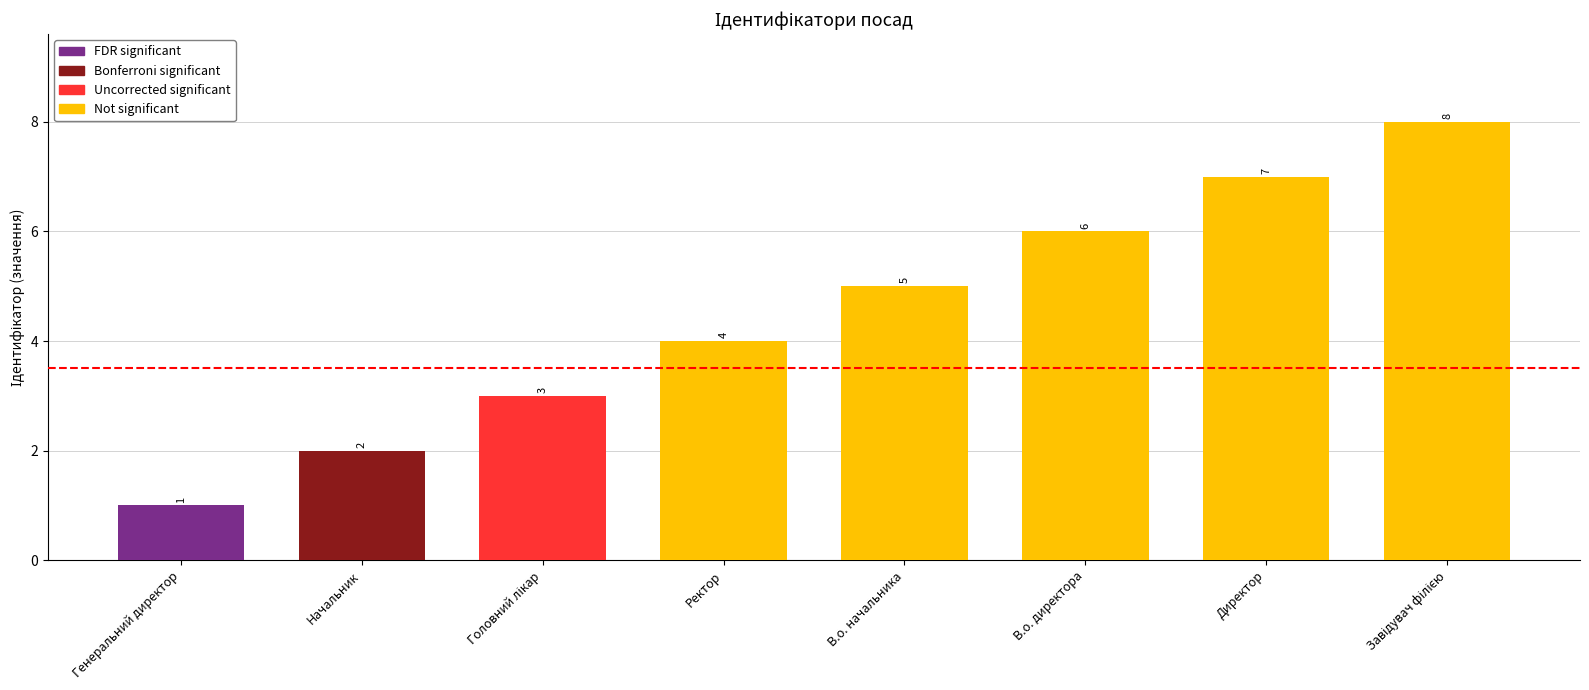

Reading left to right, extract all data points from this chart.

1	2	3	4	5	6	7	8